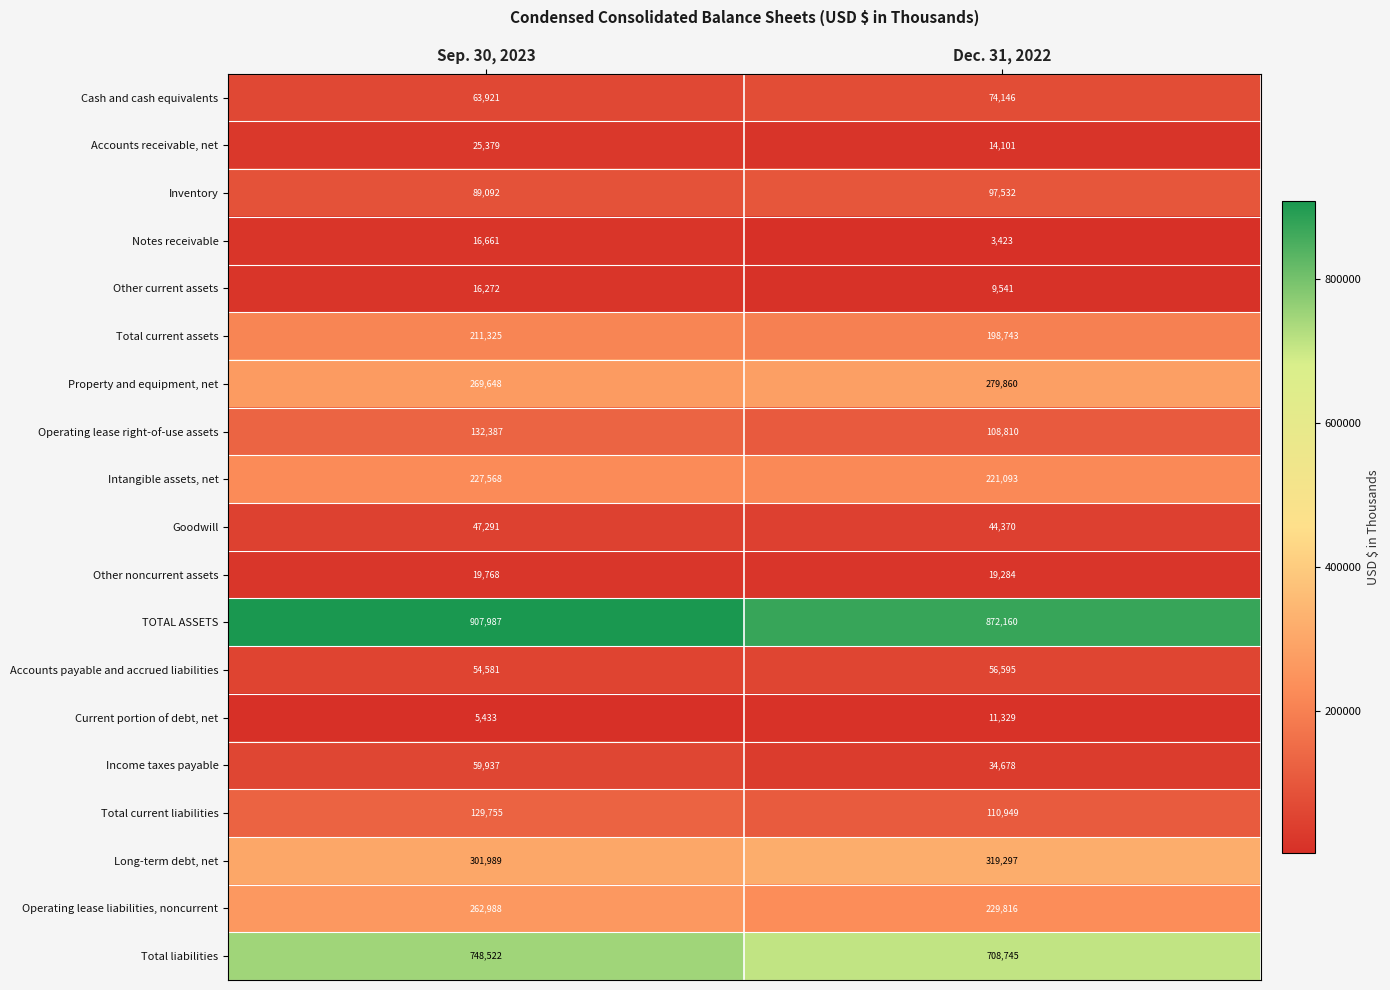

Which series has the largest total across all categories?

TOTAL ASSETS